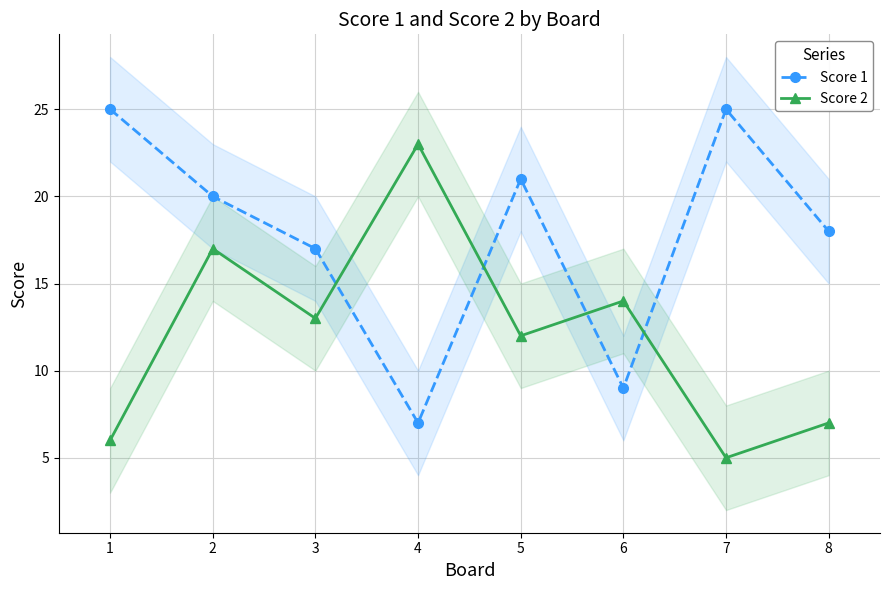

Where is the first local minimum for Score 1?

4